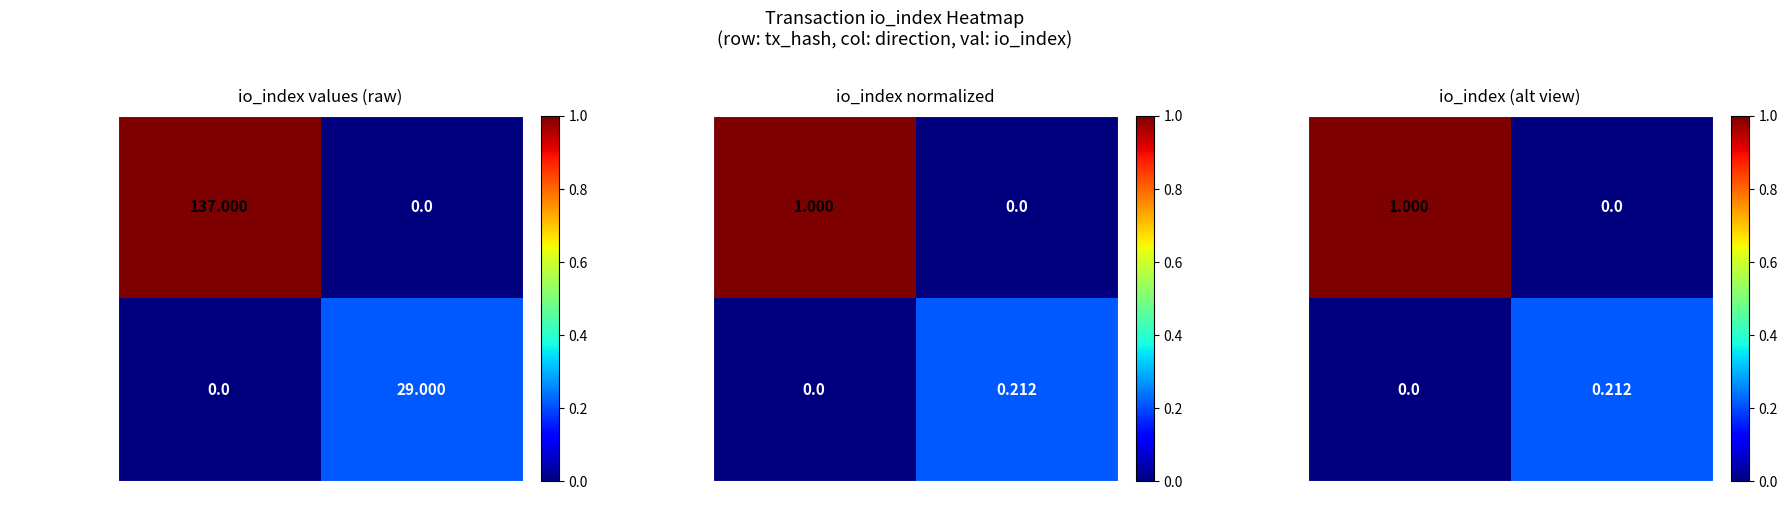

Which series has the largest range (max minus min)?

75eadbc0...604